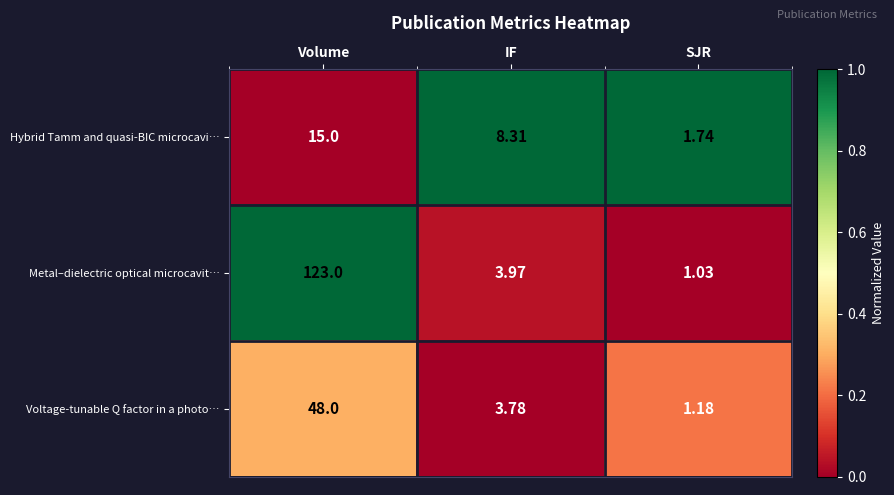

At which label is Metal–dielectric optical microcavit… closest to 62?

IF